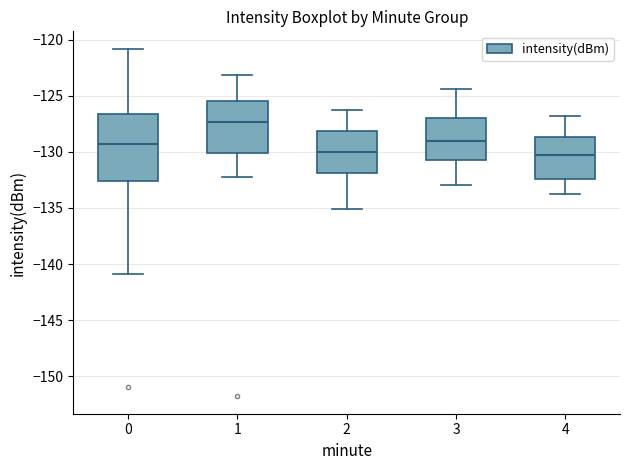

Comparing the boxes themselves (not the whiskers), which one is the tallest?

0